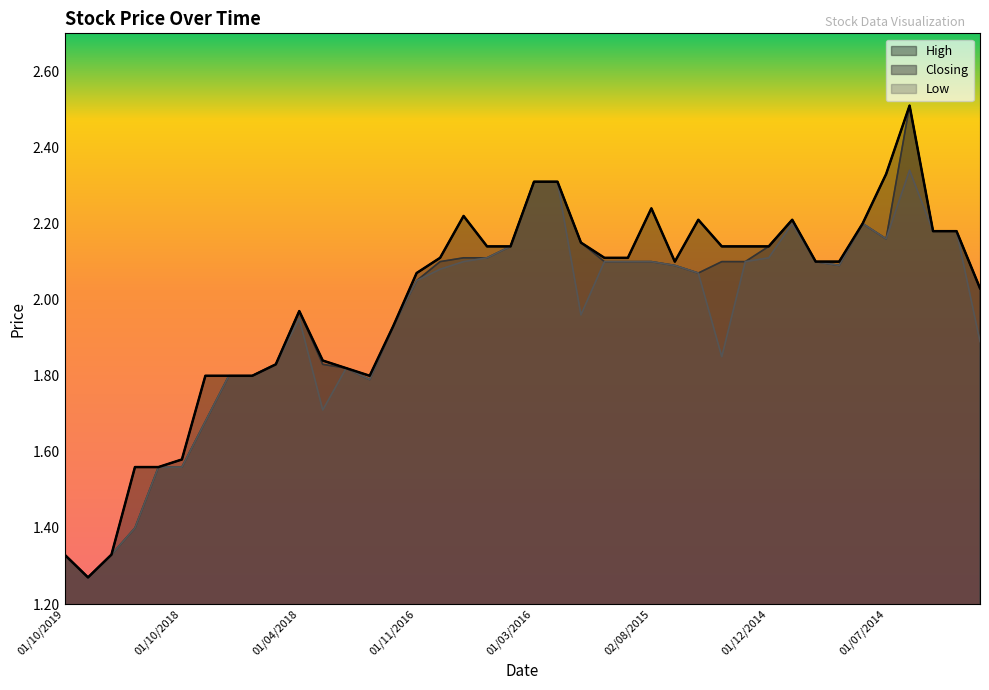

Reading left to right, what are all the values shown in this chart?

High: 1.3	1.3	1.3	1.6	1.6	1.6	1.8	1.8	1.8	1.8	2.0	1.8	1.8	1.8	1.9	2.1	2.1	2.2	2.1	2.1	2.3	2.3	2.1	2.1	2.1	2.2	2.1	2.2	2.1	2.1	2.1	2.2	2.1	2.1	2.2	2.3	2.5	2.2	2.2	2.0
Closing: 1.3	1.3	1.3	1.4	1.6	1.6	1.7	1.8	1.8	1.8	2.0	1.8	1.8	1.8	1.9	2.0	2.1	2.1	2.1	2.1	2.3	2.3	2.1	2.1	2.1	2.1	2.1	2.1	2.1	2.1	2.1	2.2	2.1	2.1	2.2	2.2	2.5	2.2	2.2	2.0
Low: 1.3	1.3	1.3	1.4	1.6	1.6	1.7	1.8	1.8	1.8	1.9	1.7	1.8	1.8	1.9	2.0	2.1	2.1	2.1	2.1	2.3	2.3	2.0	2.1	2.1	2.1	2.1	2.1	1.9	2.1	2.1	2.2	2.1	2.1	2.2	2.2	2.3	2.2	2.2	1.9